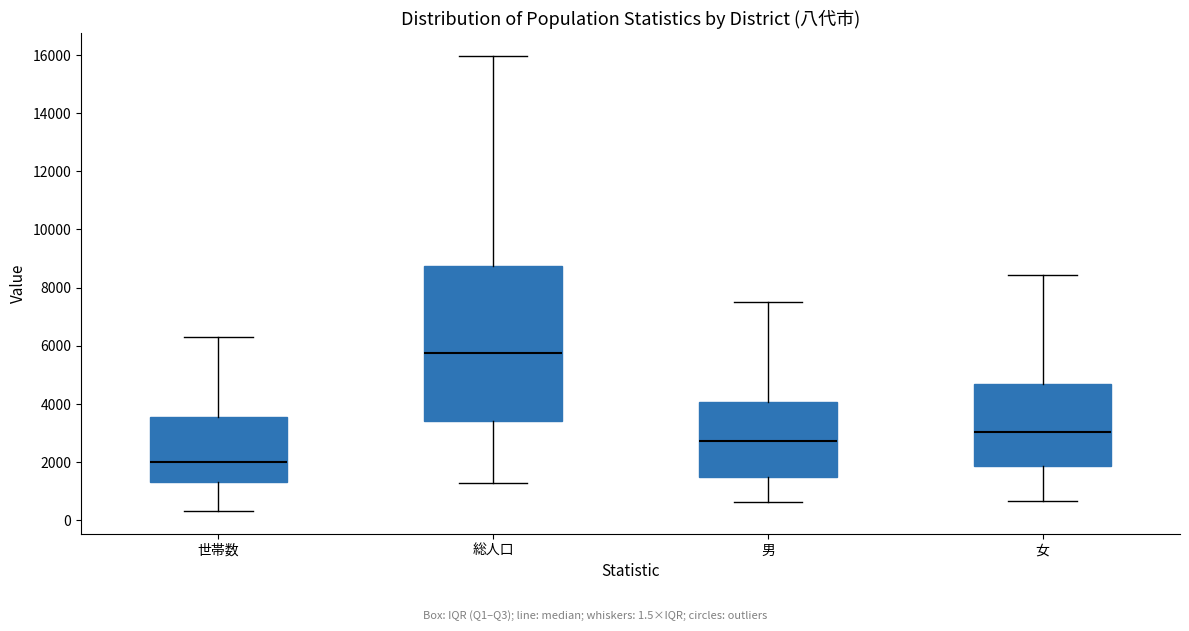

Where does the upper whisker of the box for 世帯数 end on the y-axis? The values are not printed on the chart, so give them approximately, as read against the axis.

6200